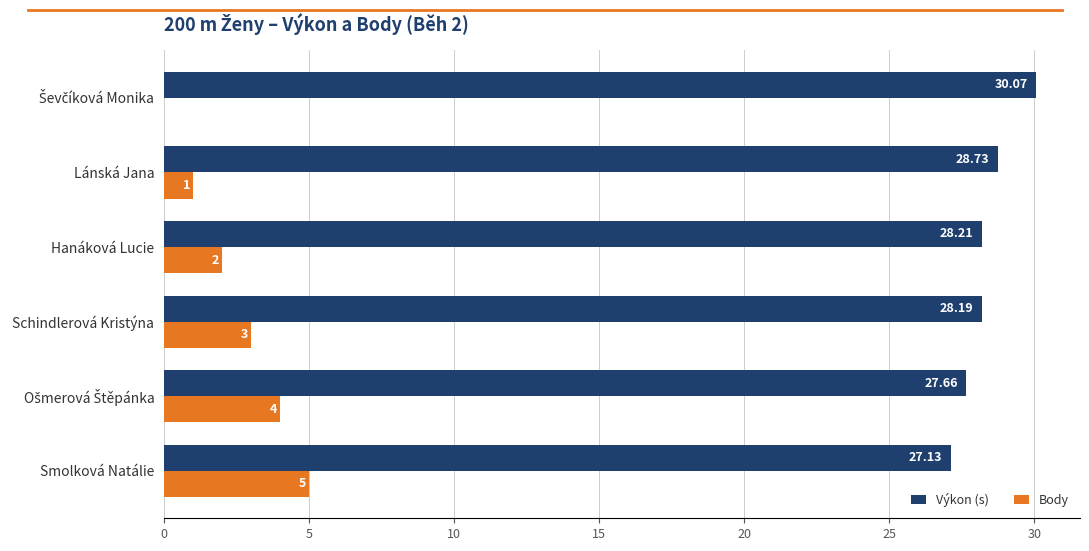

At which category is the sum across all series the highest?

Smolková Natálie